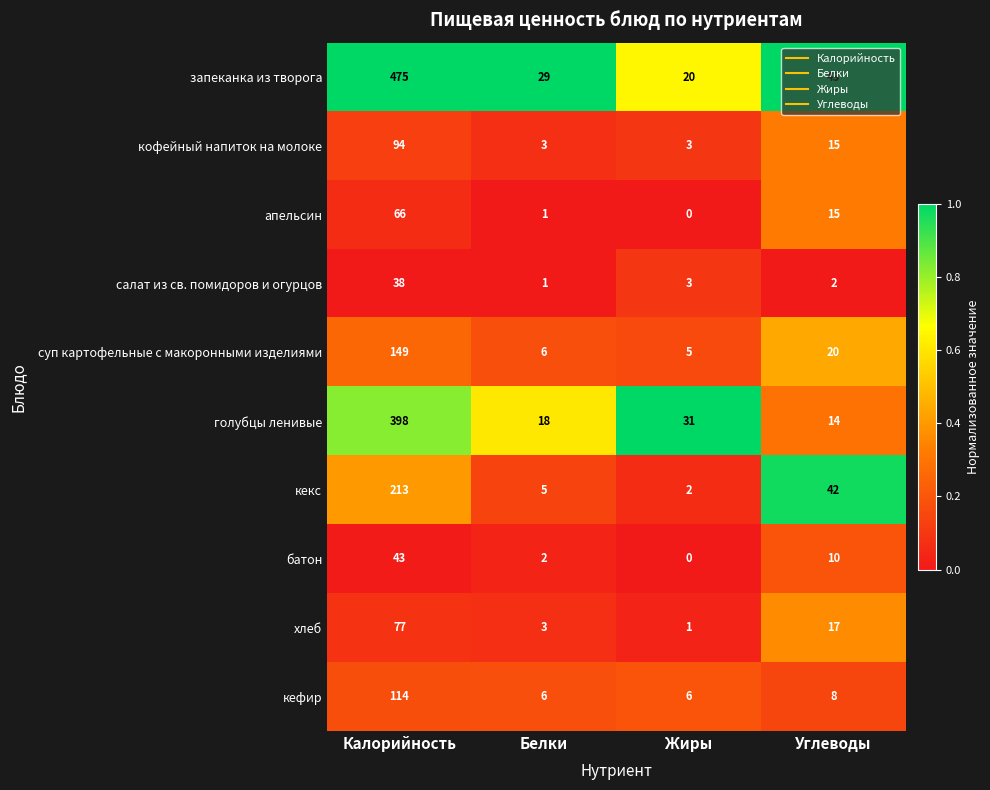

List the labels in order of кекс value, smallest first.

Жиры, Белки, Углеводы, Калорийность